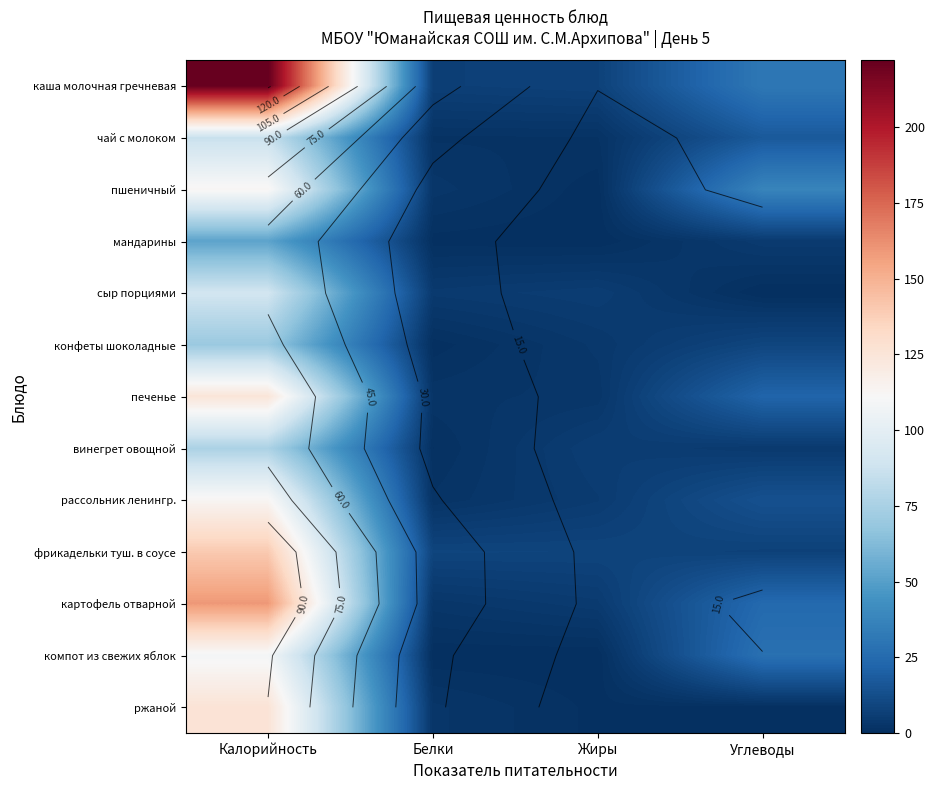

List the labels in order of чай с молоком value, largest first.

Калорийность, Углеводы, Жиры, Белки